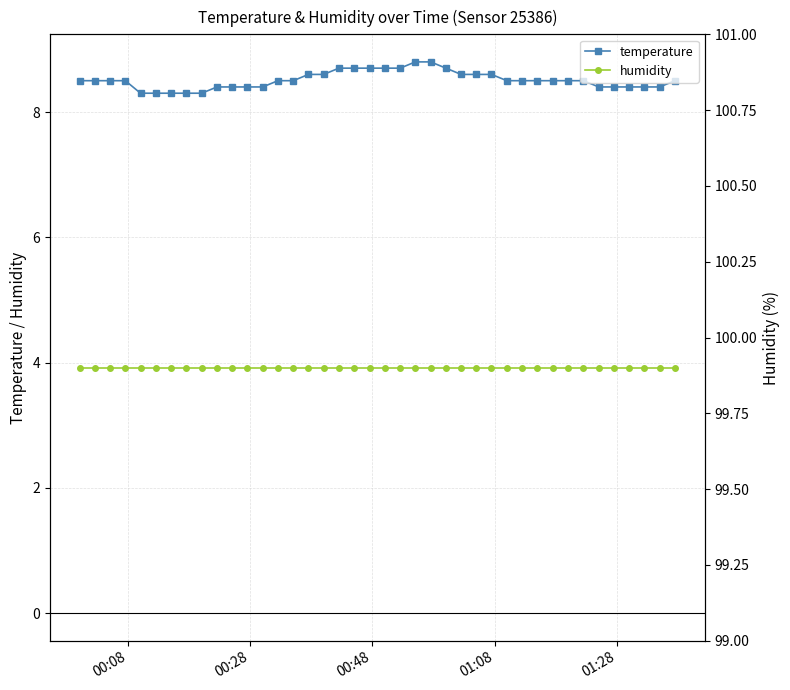

Reading left to right, transcribe all the data shown in this chart.

temperature: 8.5	8.5	8.5	8.5	8.3	8.3	8.3	8.3	8.3	8.4	8.4	8.4	8.4	8.5	8.5	8.6	8.6	8.7	8.7	8.7	8.7	8.7	8.8	8.8	8.7	8.6	8.6	8.6	8.5	8.5	8.5	8.5	8.5	8.5	8.4	8.4	8.4	8.4	8.4	8.5
humidity: 99.9	99.9	99.9	99.9	99.9	99.9	99.9	99.9	99.9	99.9	99.9	99.9	99.9	99.9	99.9	99.9	99.9	99.9	99.9	99.9	99.9	99.9	99.9	99.9	99.9	99.9	99.9	99.9	99.9	99.9	99.9	99.9	99.9	99.9	99.9	99.9	99.9	99.9	99.9	99.9